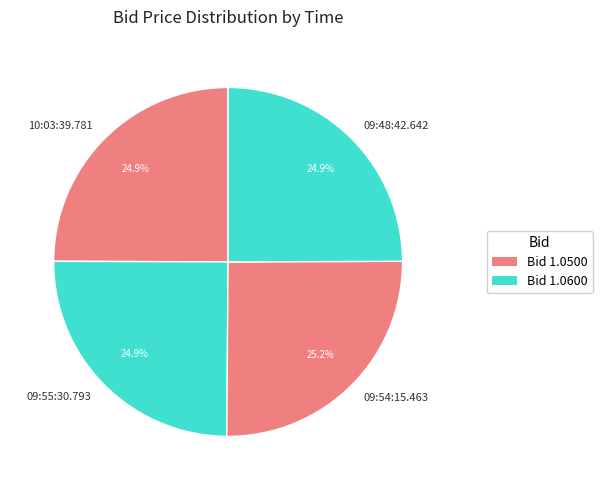

Is 09:55:30.793 the majority of the pie?

No